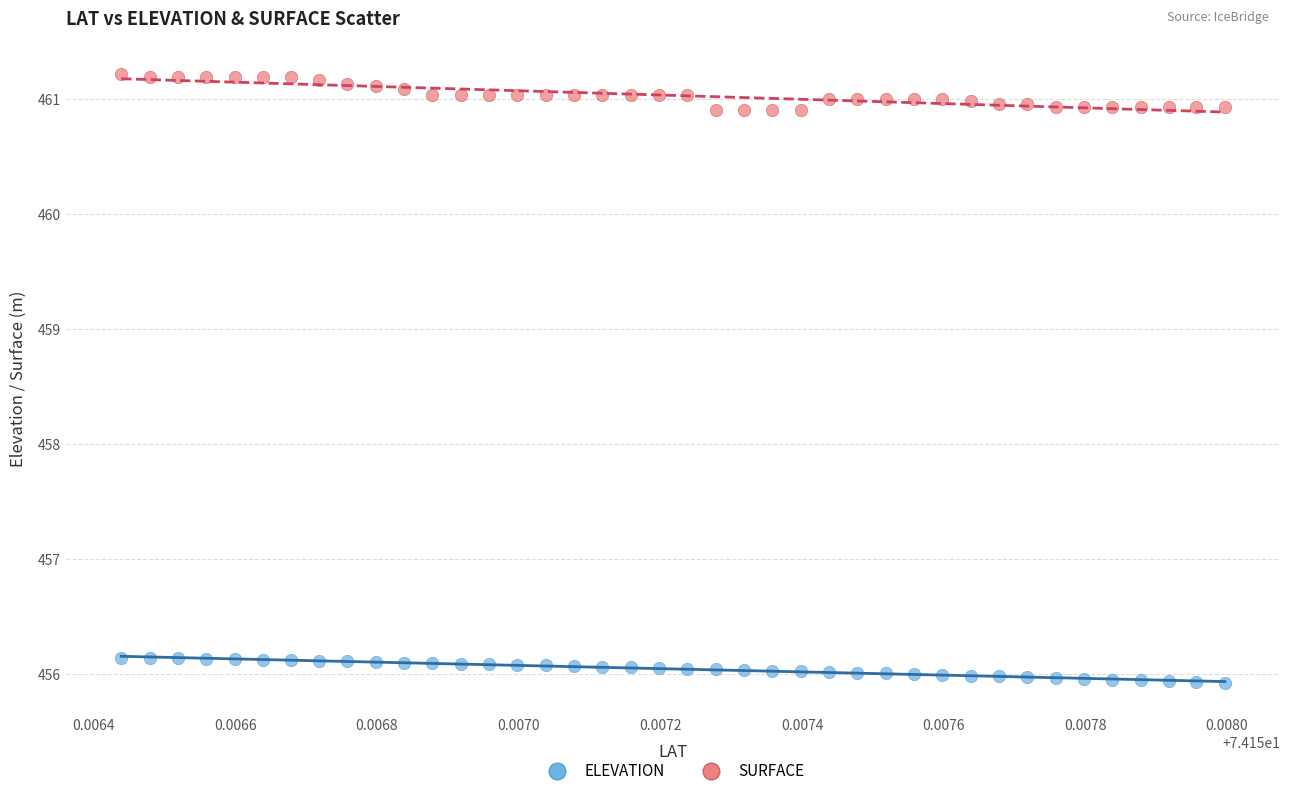

Which series reaches the minimum Y coordinate?

ELEVATION